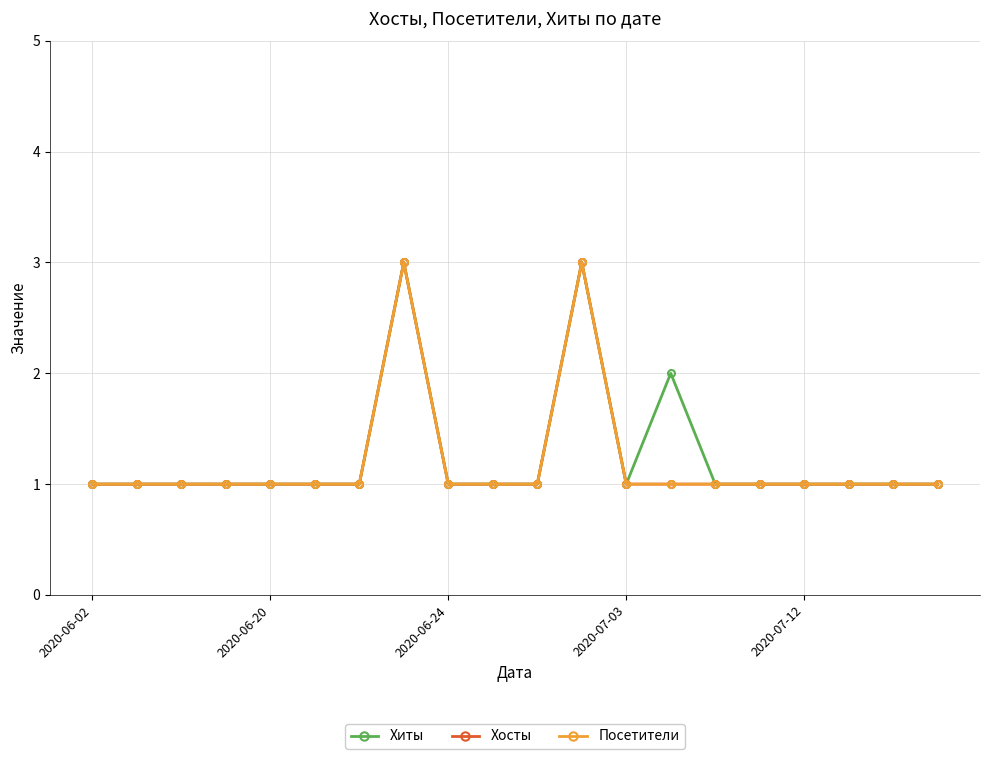

Is this an area chart (filled region under the line)?

No